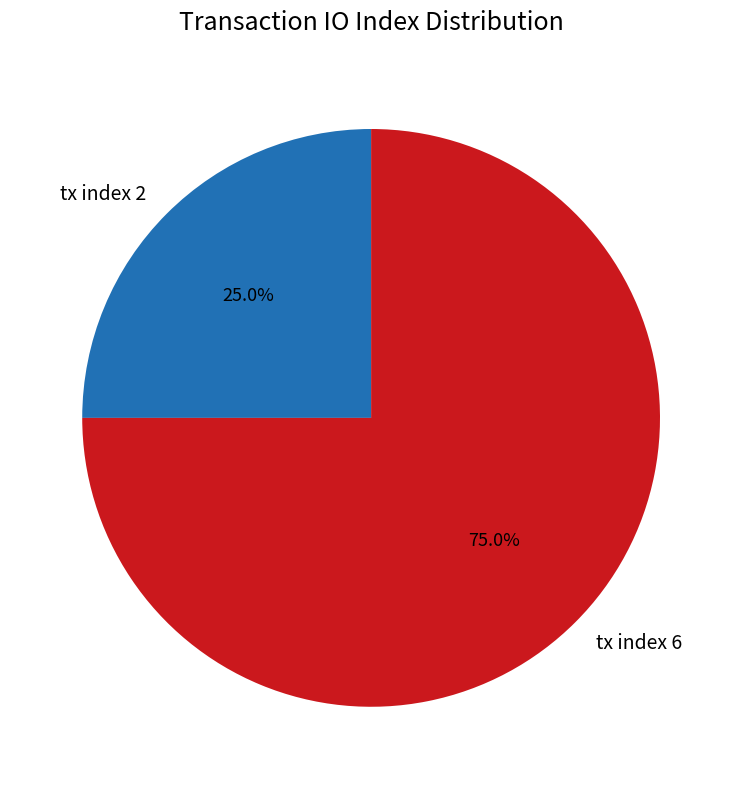

What is the ratio of the value at tx index 6 to the value at tx index 2?

3.0